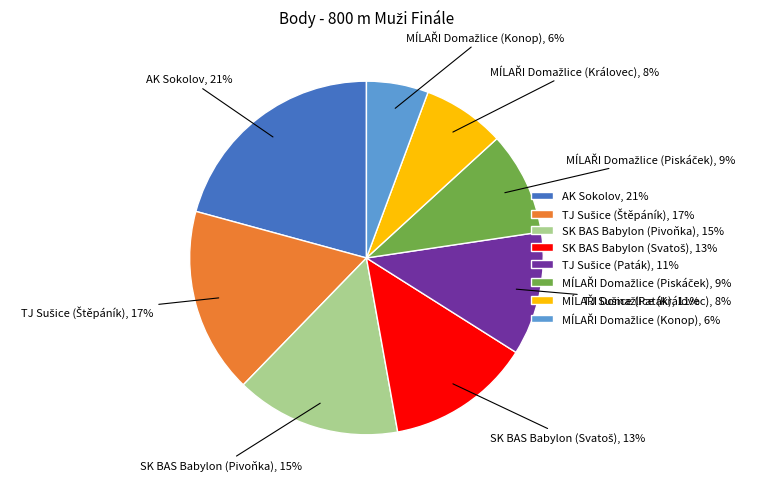

To the nearest percent, what is the difference between the largest and smallest slice percentages?

15%